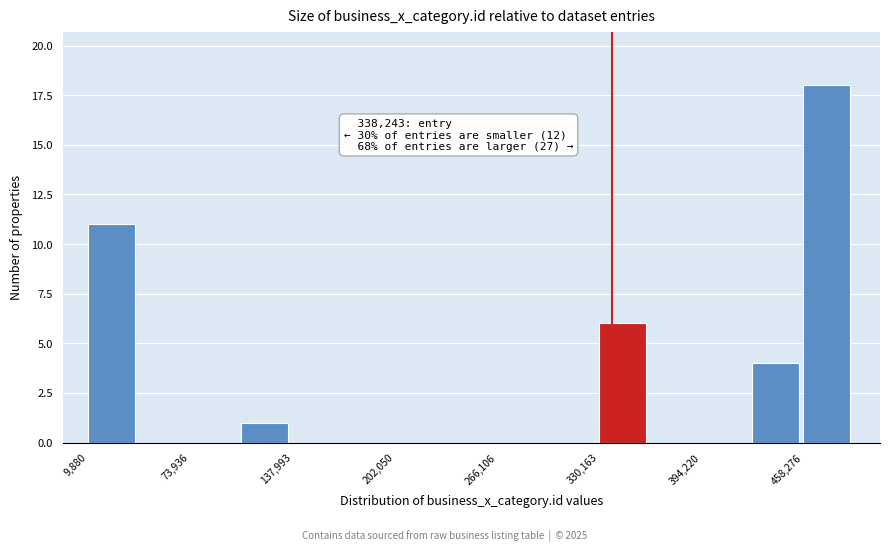

Around what value on the x-axis is the tallest bar? Give the approximate position of its centre, as read against the axis.

470000